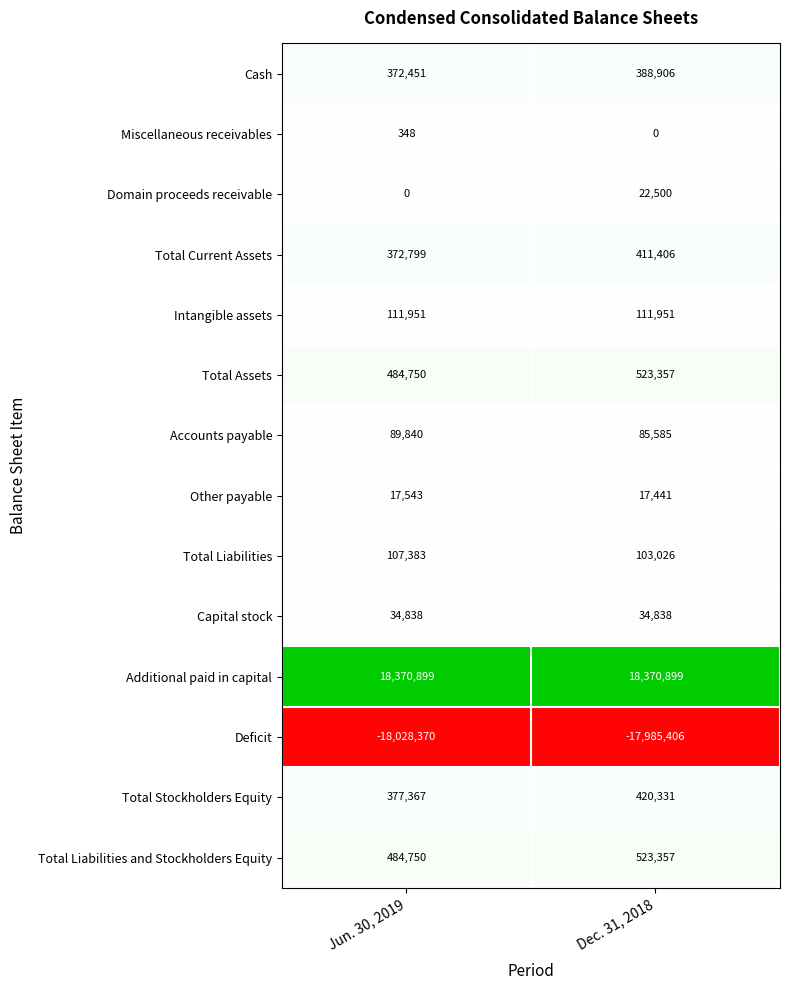

What is the minimum value for Other payable?

17441